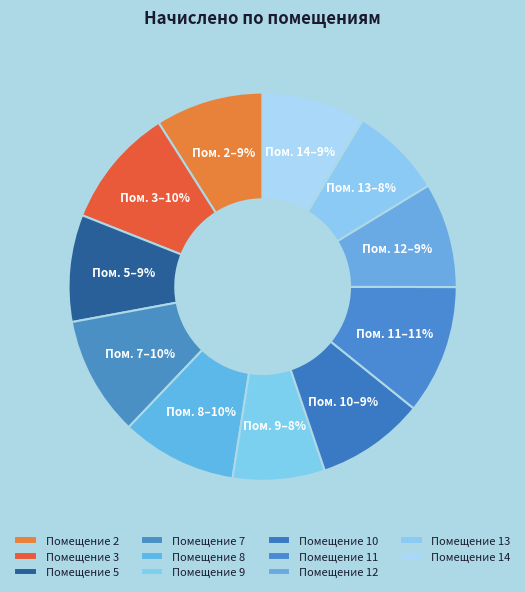

What is the smallest slice in the pie chart?

9